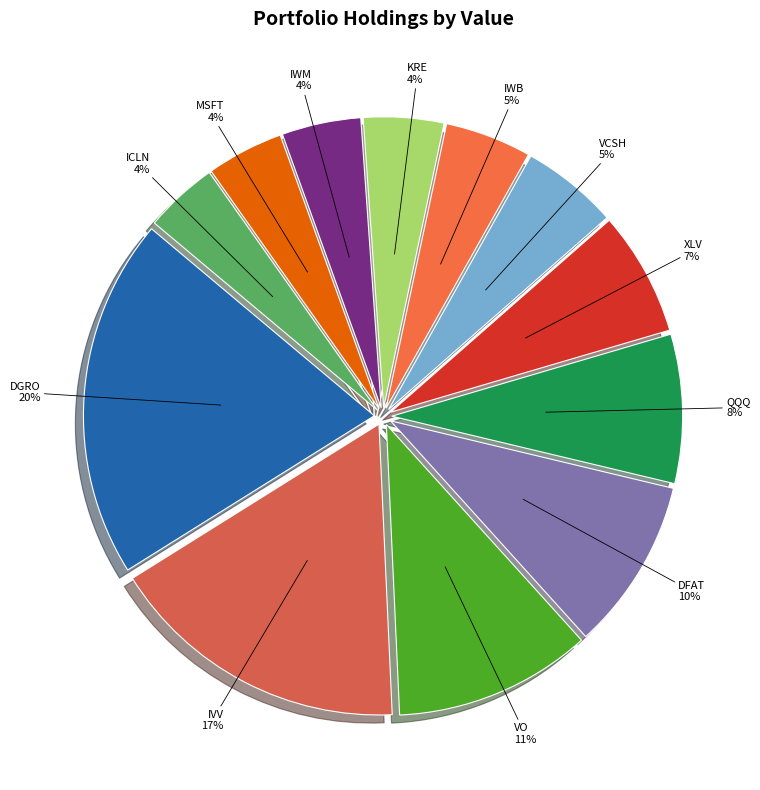

Which slice is the largest?

DGRO